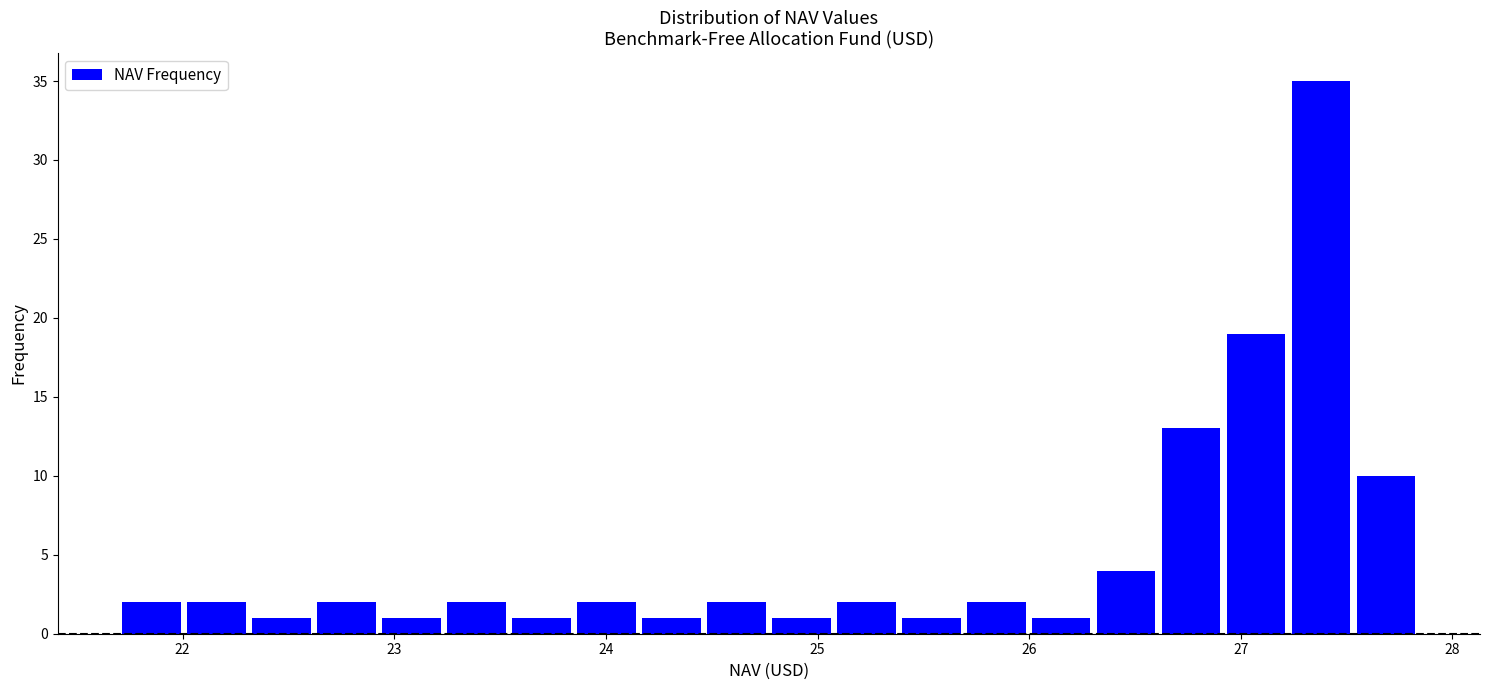

Read against the x-axis, roughly where is the centre of the tallest bar?

27.4